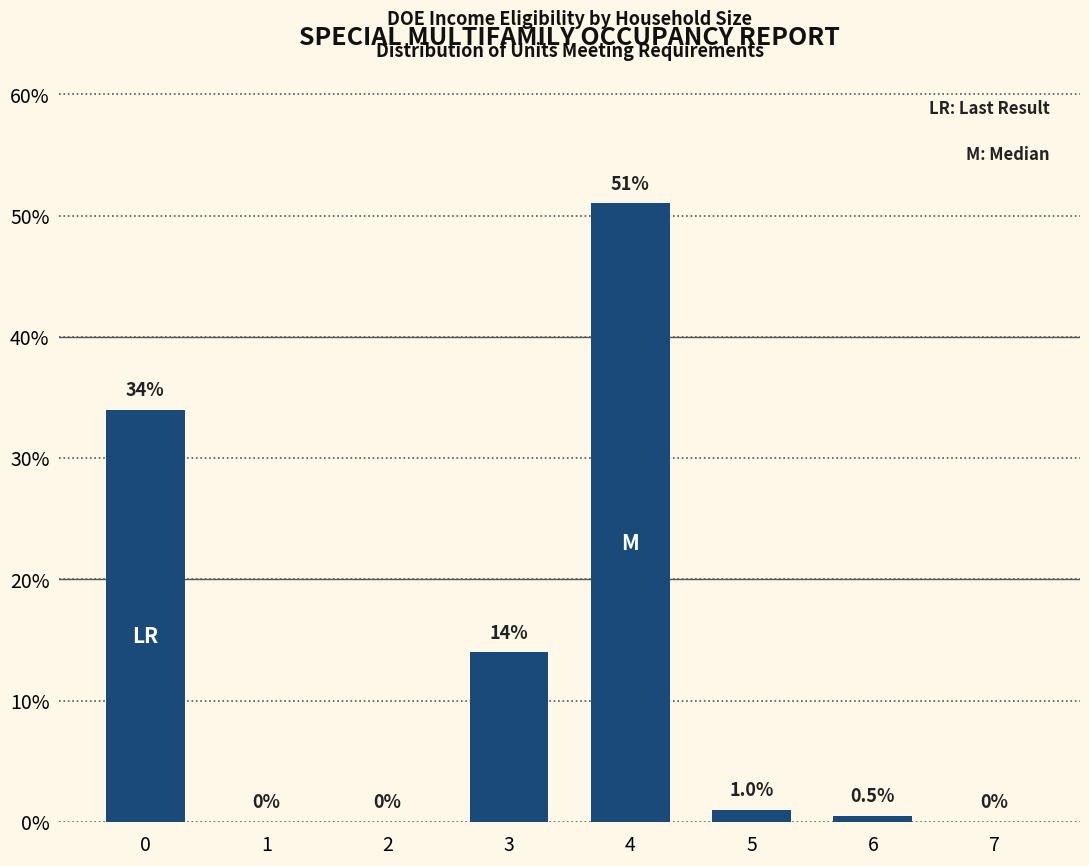

What is the sum of all values?

100.5